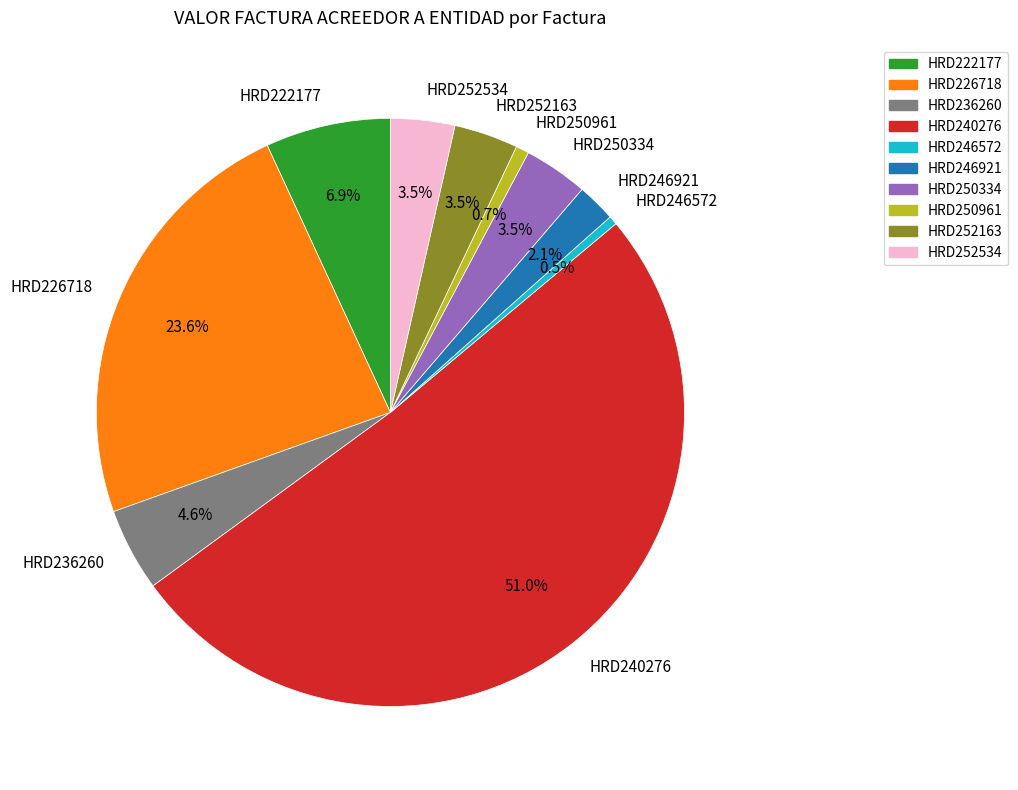

What percentage is the HRD226718 slice, to the nearest percent?

24%